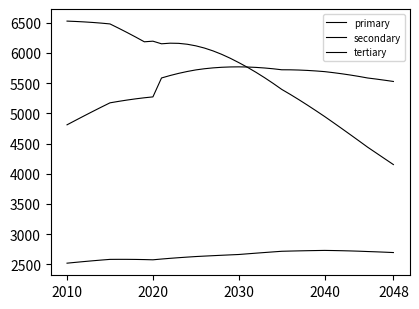

How many lines are shown in the chart?

3